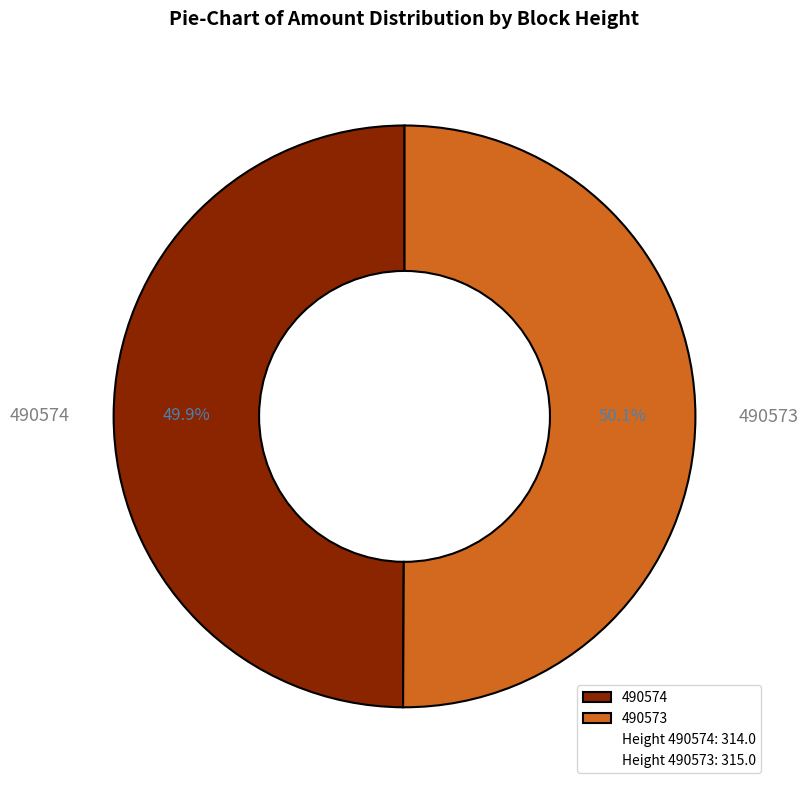

How many segments does this pie chart have?

2